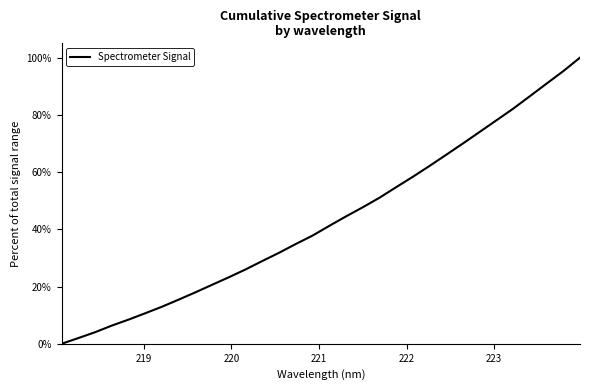

What is the maximum value shown in the chart?

100.0